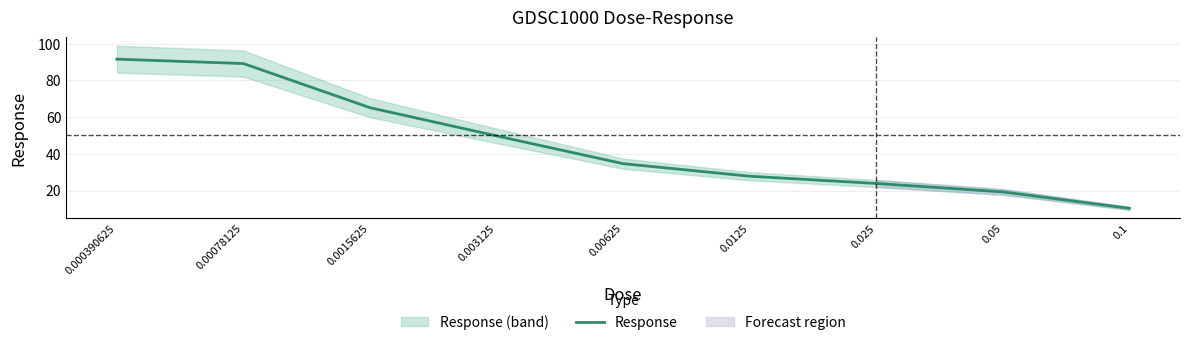

True or false: the data shows 65.1 at 0.0015625.

True